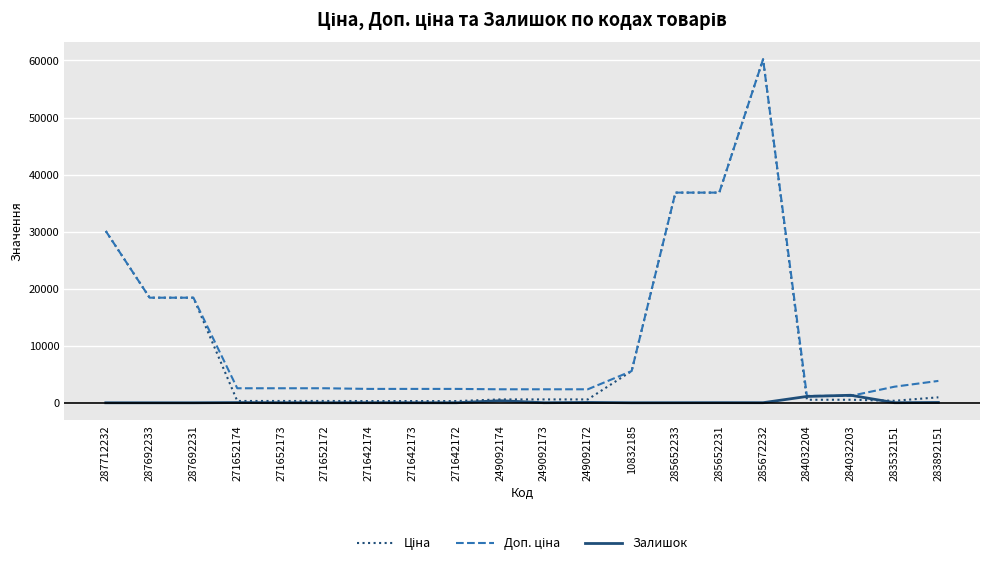

What is the maximum value shown in the chart?

60205.6